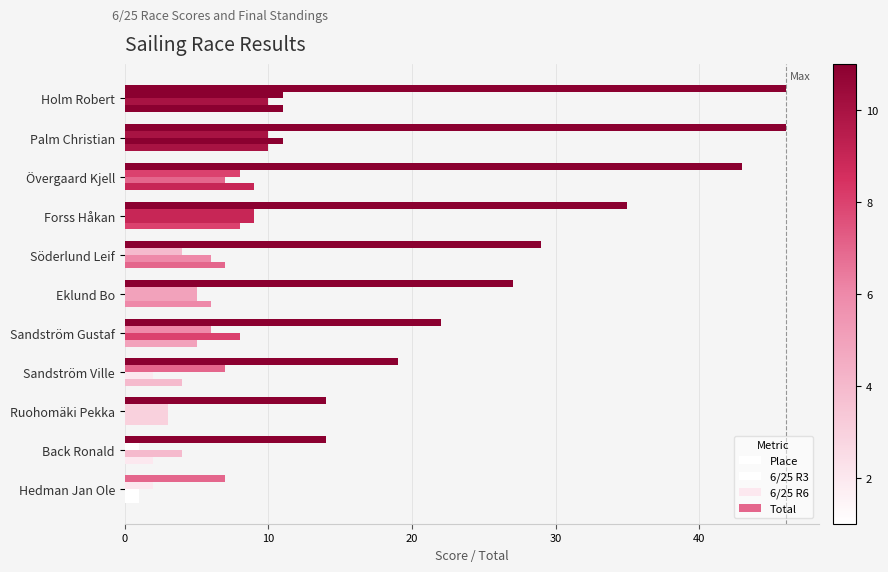

Count the 6/25 R6 values in the range 3 to 9.

7